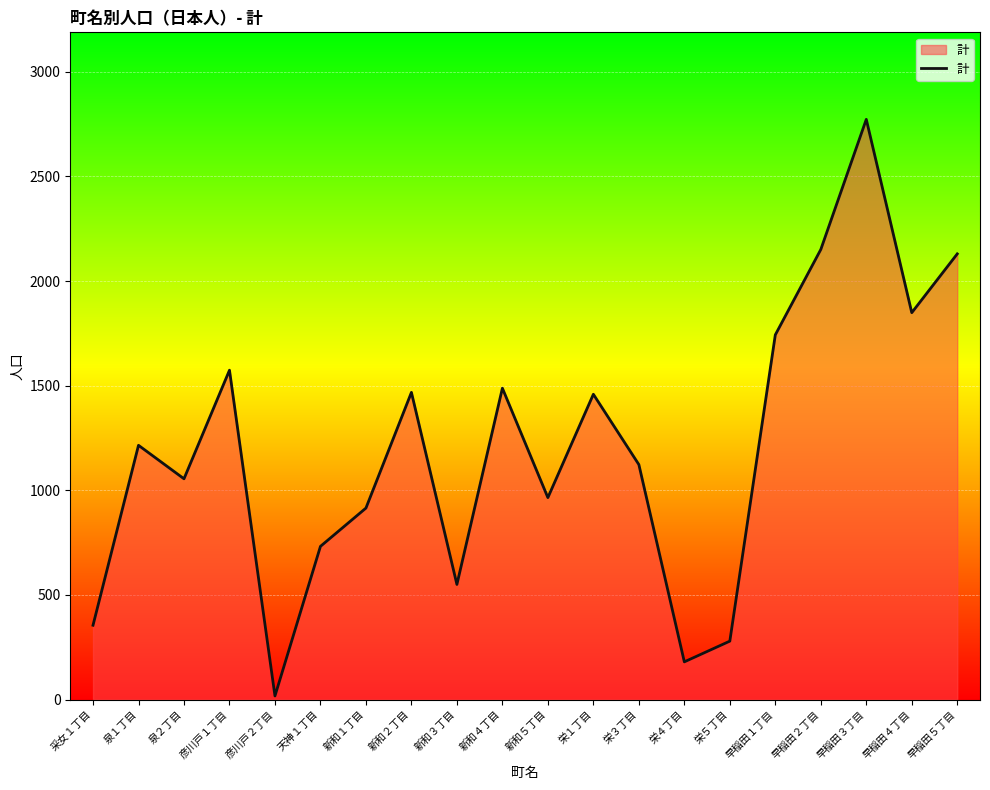

What is the average value?

1201